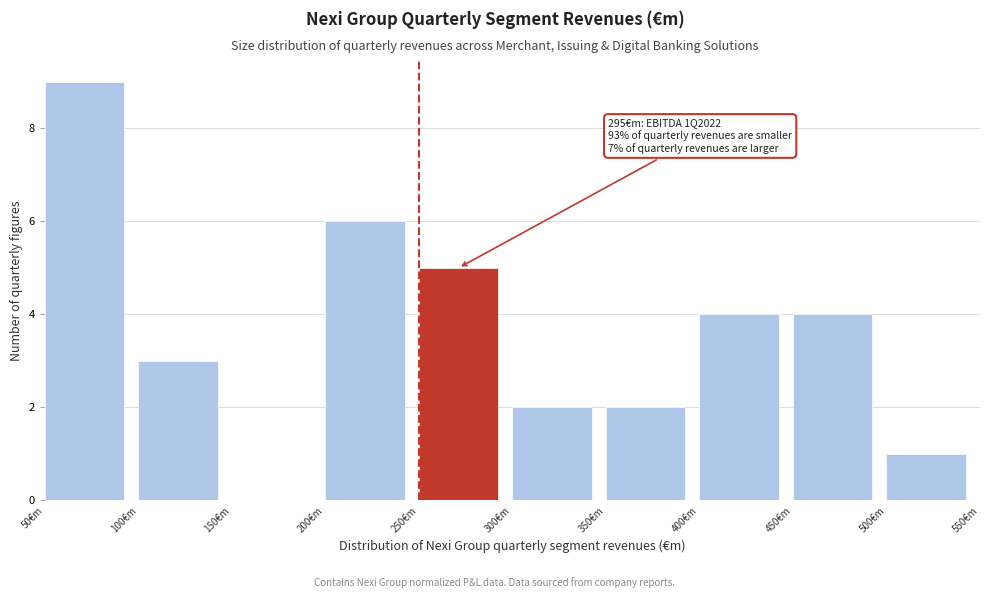

Over which range of the x-axis is the bar tallest?

50 to 100